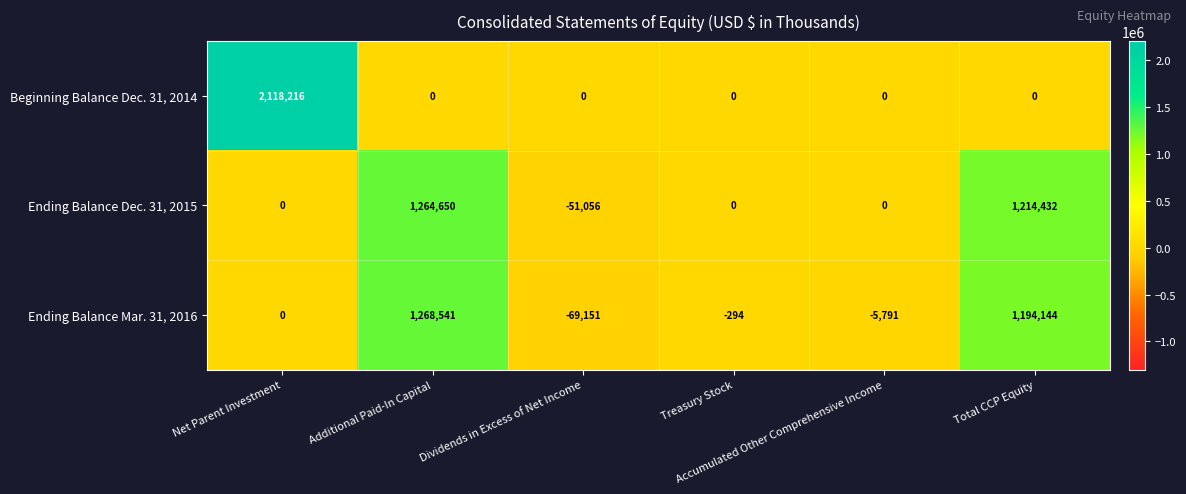

What is the smallest value displayed?

-69151